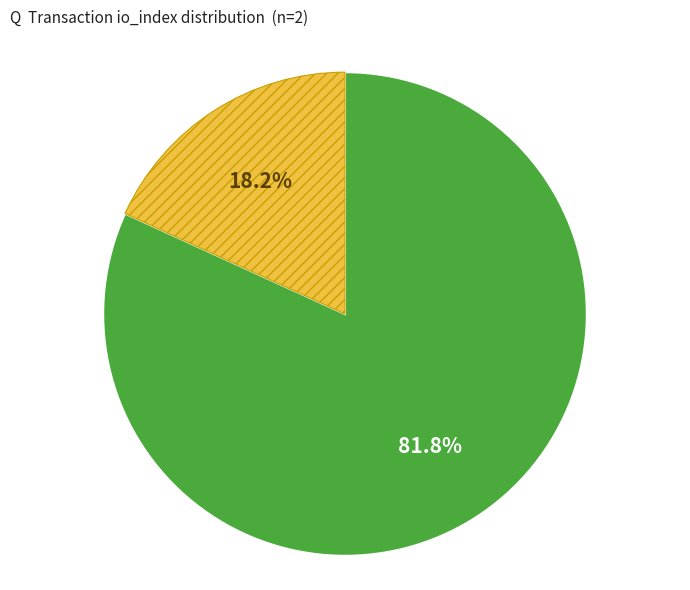

To the nearest percent, what is the difference between the largest and smallest slice percentages?

64%